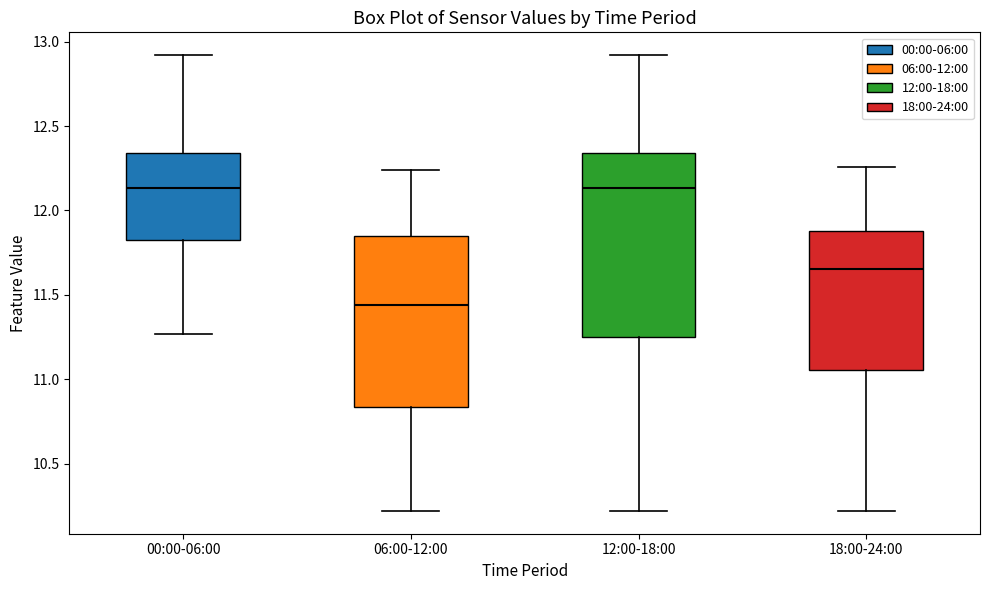

Reading left to right, read every box against the y-axis: the position of its median line, the range the box covers, and the ends of its whiskers. The values are not printed on the chart, so give them approximately, as read against the axis.

00:00-06:00: median 12.15, box 11.80 to 12.35, whiskers 11.25 to 12.90
06:00-12:00: median 11.45, box 10.85 to 11.85, whiskers 10.20 to 12.25
12:00-18:00: median 12.15, box 11.25 to 12.35, whiskers 10.20 to 12.90
18:00-24:00: median 11.65, box 11.05 to 11.90, whiskers 10.20 to 12.25